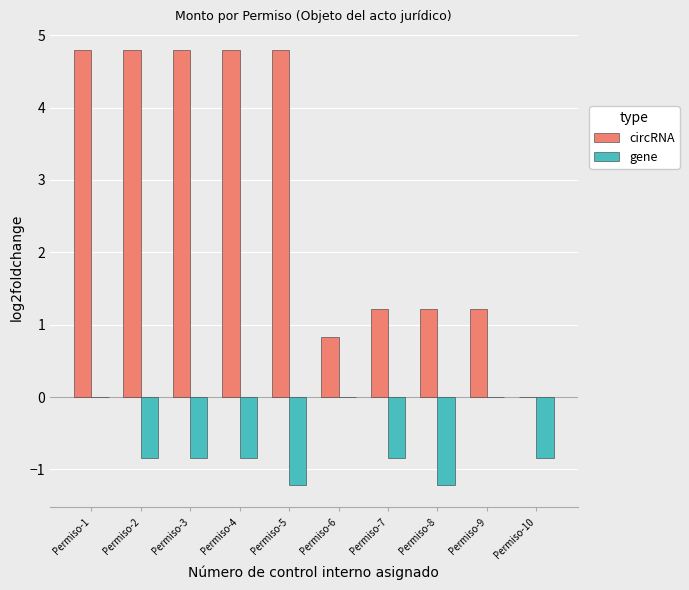

Is it true that gene equals -0.8 at Permiso-8?

False